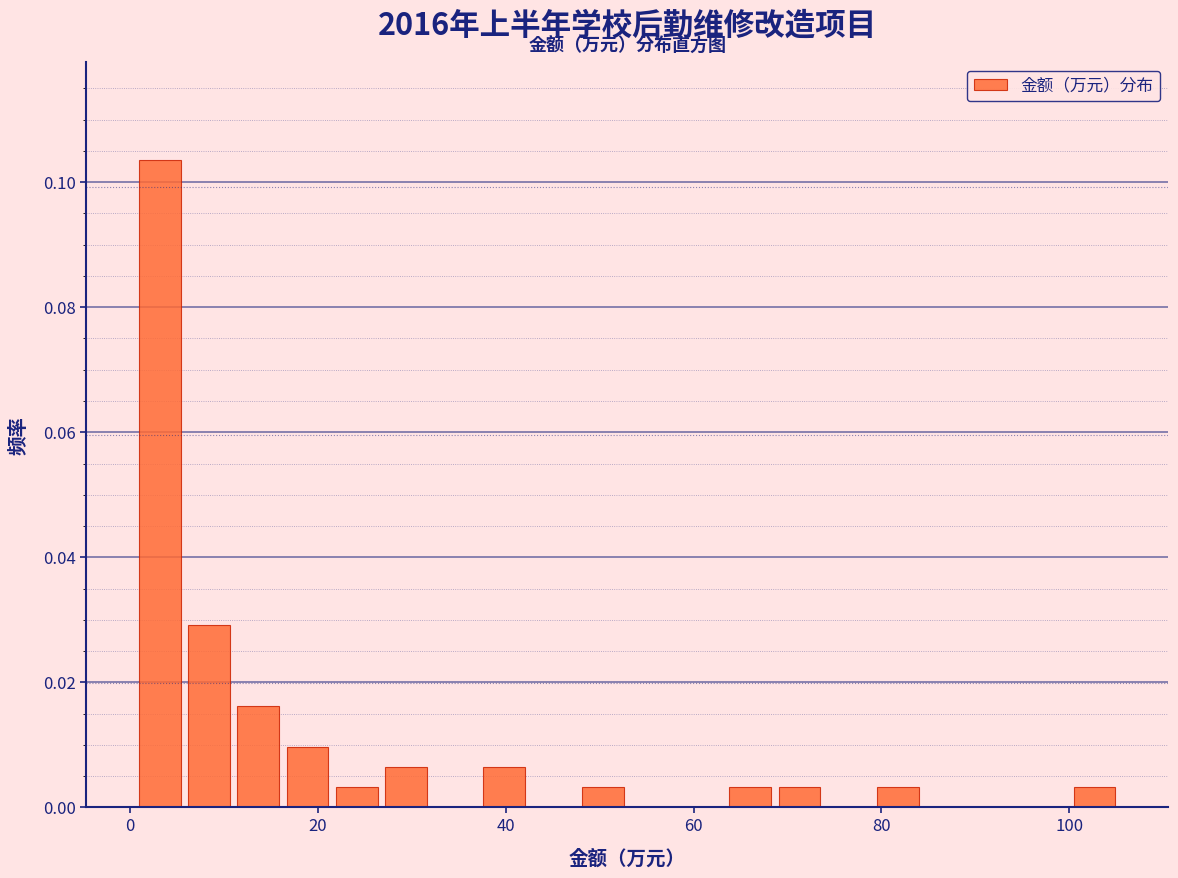

Around what value on the x-axis is the tallest bar? Give the approximate position of its centre, as read against the axis.

4